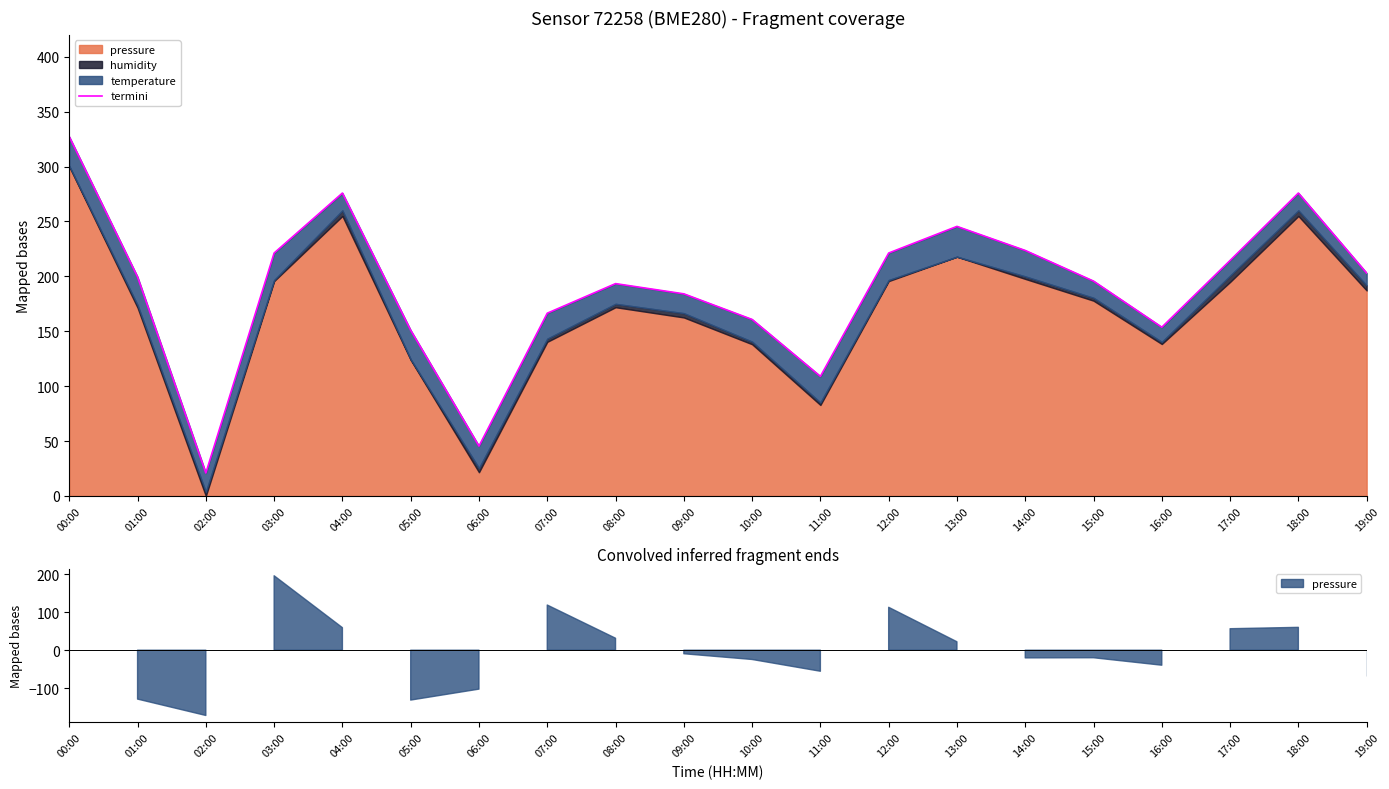

What position from the left is 15:00?

16